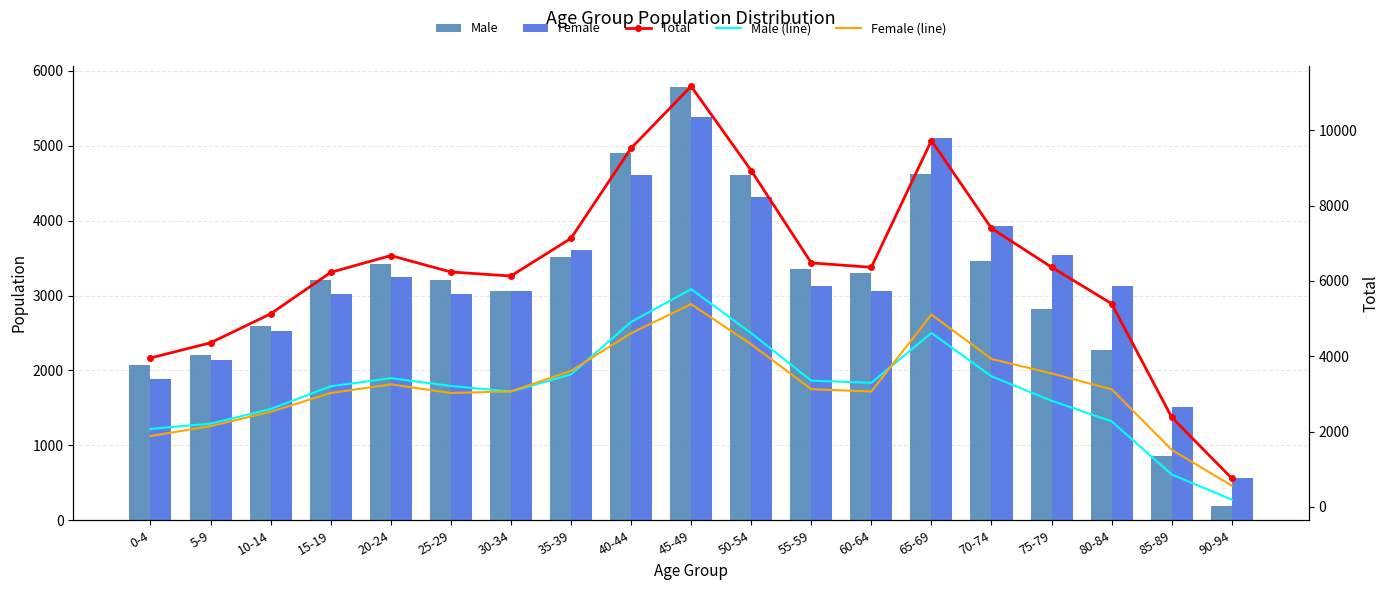

Reading right to left, list all the values displayed in this chart.

Male: 90-94=195	85-89=863	80-84=2273	75-79=2820	70-74=3467	65-69=4618	60-64=3296	55-59=3351	50-54=4613	45-49=5781	40-44=4909	35-39=3518	30-34=3063	25-29=3211	20-24=3418	15-19=3202	10-14=2600	5-9=2211	0-4=2072
Female: 90-94=566	85-89=1516	80-84=3122	75-79=3544	70-74=3927	65-69=5106	60-64=3064	55-59=3126	50-54=4315	45-49=5382	40-44=4611	35-39=3611	30-34=3066	25-29=3025	20-24=3253	15-19=3024	10-14=2525	5-9=2146	0-4=1882
Total: 90-94=761	85-89=2379	80-84=5395	75-79=6364	70-74=7394	65-69=9724	60-64=6360	55-59=6477	50-54=8928	45-49=11163	40-44=9520	35-39=7129	30-34=6129	25-29=6236	20-24=6671	15-19=6226	10-14=5125	5-9=4357	0-4=3954
Male (line): 90-94=195	85-89=863	80-84=2273	75-79=2820	70-74=3467	65-69=4618	60-64=3296	55-59=3351	50-54=4613	45-49=5781	40-44=4909	35-39=3518	30-34=3063	25-29=3211	20-24=3418	15-19=3202	10-14=2600	5-9=2211	0-4=2072
Female (line): 90-94=566	85-89=1516	80-84=3122	75-79=3544	70-74=3927	65-69=5106	60-64=3064	55-59=3126	50-54=4315	45-49=5382	40-44=4611	35-39=3611	30-34=3066	25-29=3025	20-24=3253	15-19=3024	10-14=2525	5-9=2146	0-4=1882